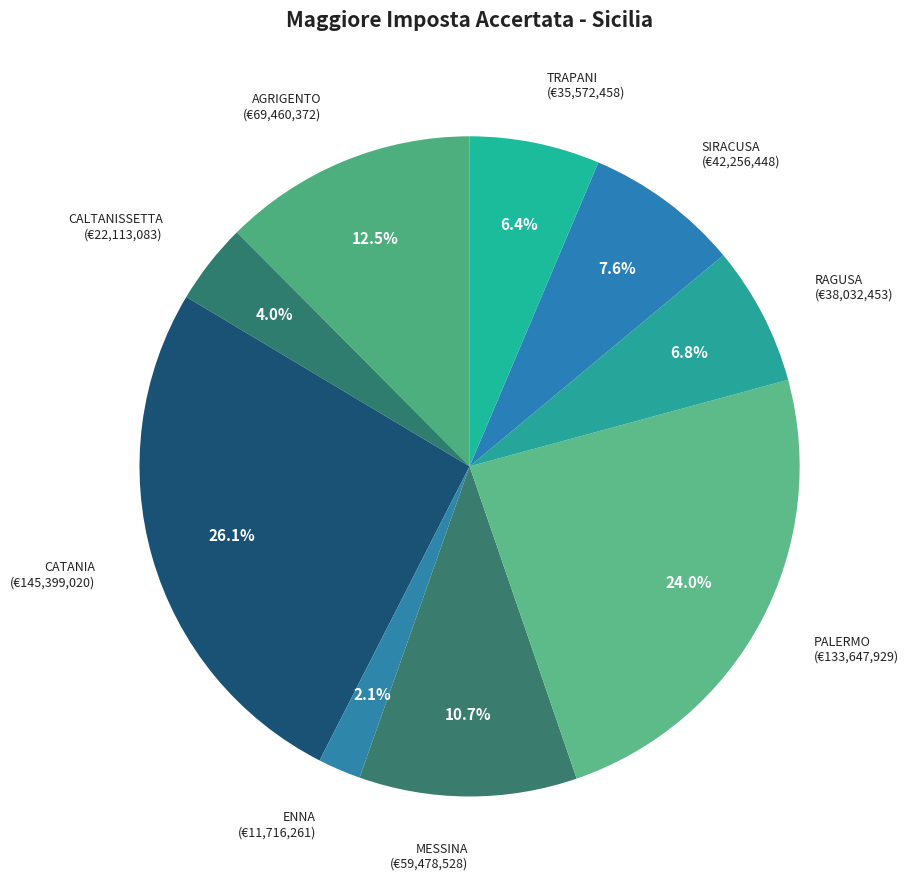

How many segments does this pie chart have?

9